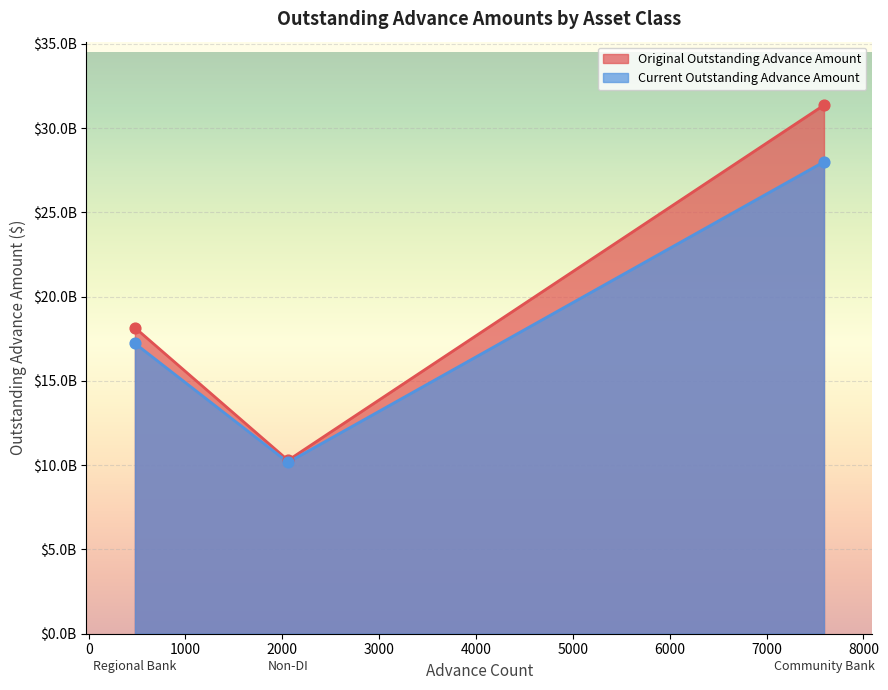

What is the total value across all series at Regional Bank?

35388208659.7